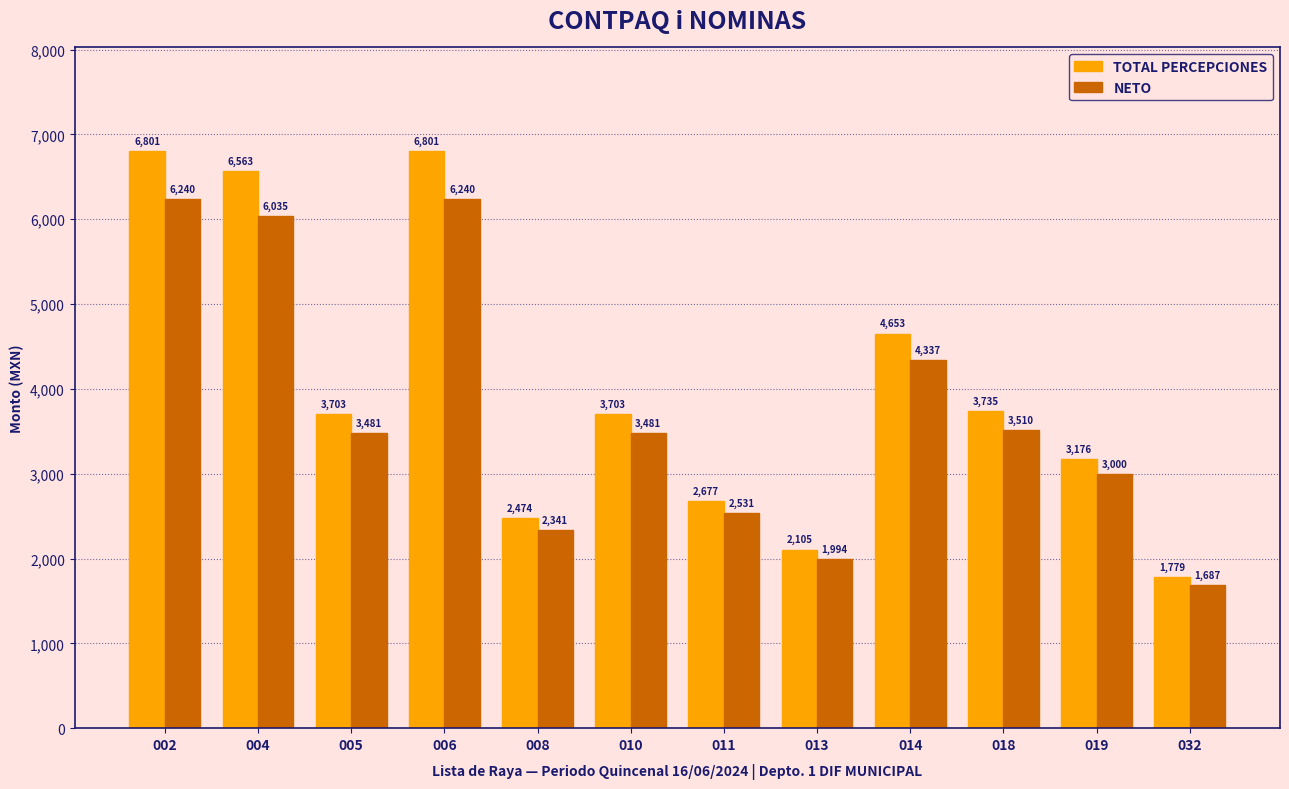

At 004, list the series in order from largest to smallest.

TOTAL PERCEPCIONES, NETO